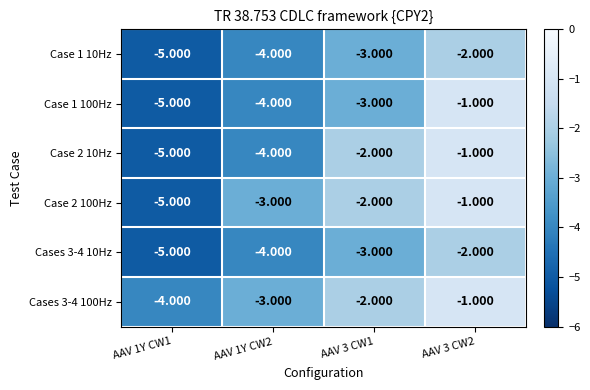

Reading left to right, transcribe all the data shown in this chart.

Case 1 10Hz: AAV 1Y CW1=-5	AAV 1Y CW2=-4	AAV 3 CW1=-3	AAV 3 CW2=-2
Case 1 100Hz: AAV 1Y CW1=-5	AAV 1Y CW2=-4	AAV 3 CW1=-3	AAV 3 CW2=-1
Case 2 10Hz: AAV 1Y CW1=-5	AAV 1Y CW2=-4	AAV 3 CW1=-2	AAV 3 CW2=-1
Case 2 100Hz: AAV 1Y CW1=-5	AAV 1Y CW2=-3	AAV 3 CW1=-2	AAV 3 CW2=-1
Cases 3-4 10Hz: AAV 1Y CW1=-5	AAV 1Y CW2=-4	AAV 3 CW1=-3	AAV 3 CW2=-2
Cases 3-4 100Hz: AAV 1Y CW1=-4	AAV 1Y CW2=-3	AAV 3 CW1=-2	AAV 3 CW2=-1